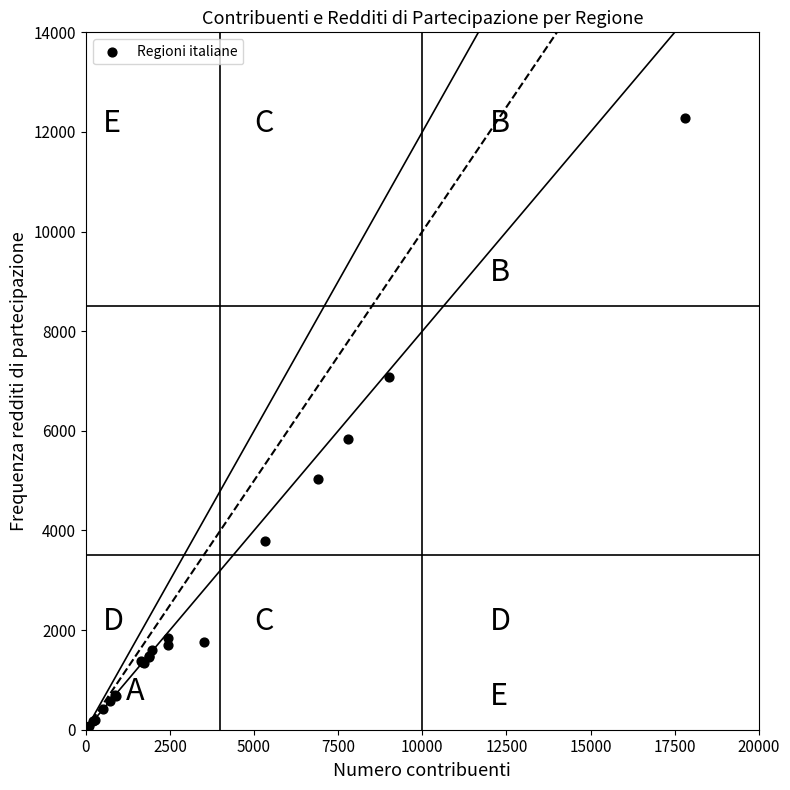

What Y value in the scatter plot is closest to 6177?

5832